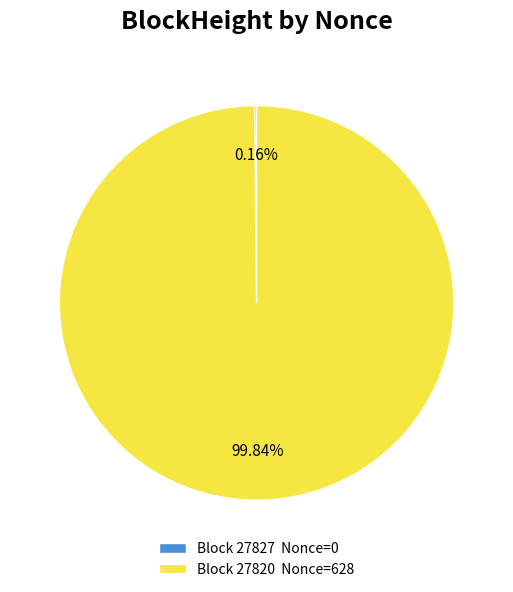

Does Block 27820 Nonce=628 represent more than half of the total?

Yes